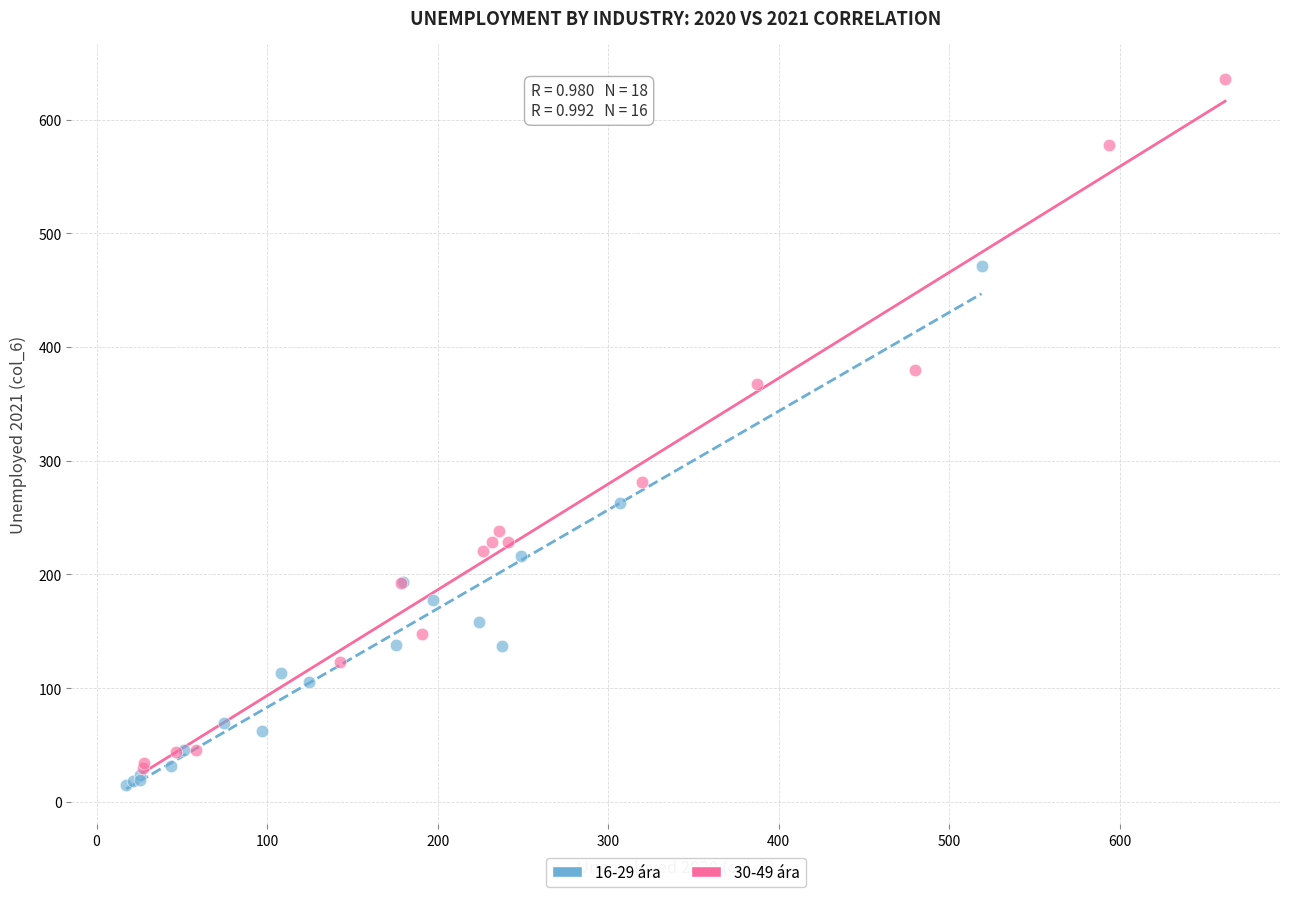

Which series has the widest spread of Y values?

30-49 ára